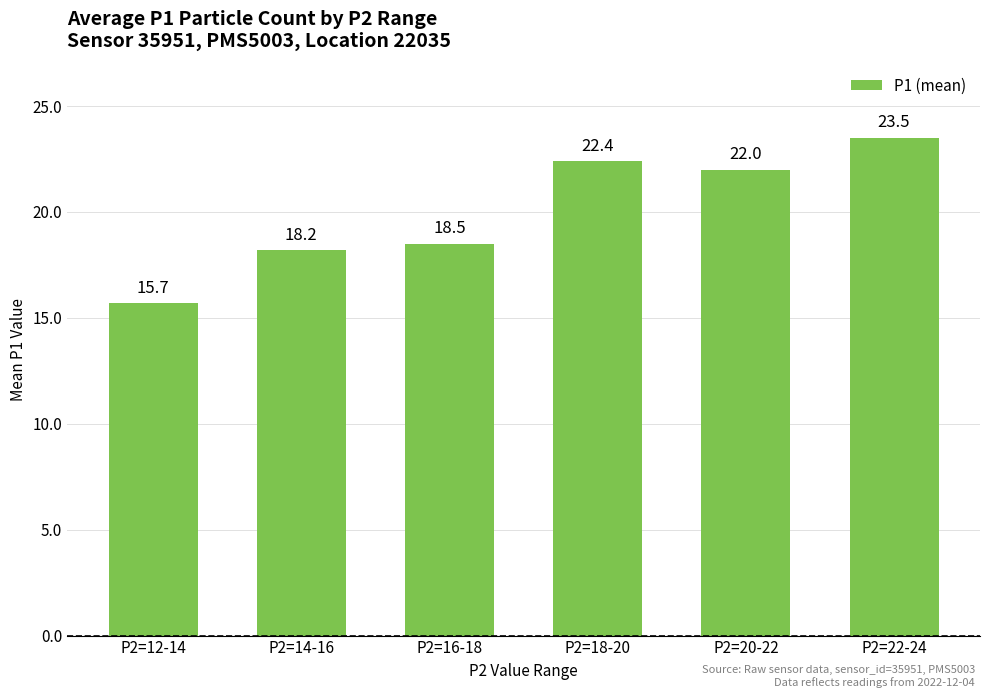

List the labels in order of value, smallest first.

P2=12-14, P2=14-16, P2=16-18, P2=20-22, P2=18-20, P2=22-24